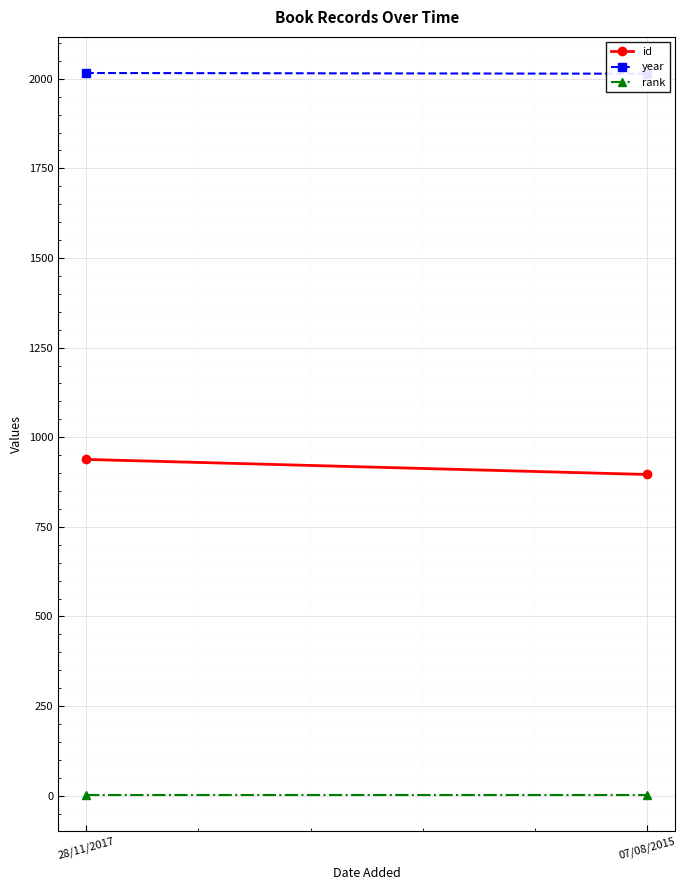

What is the average value of the rank series?

1